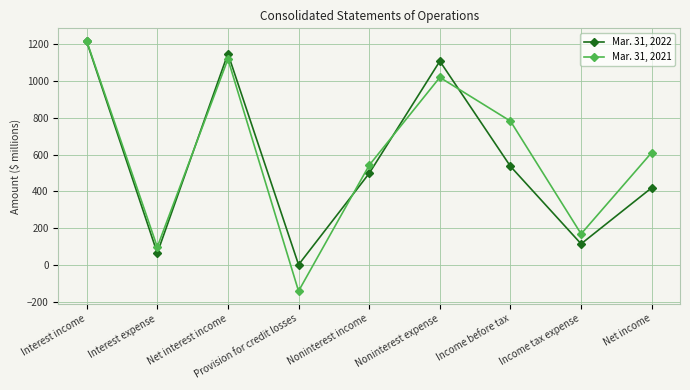

Which series has the widest spread of values?

Mar. 31, 2021